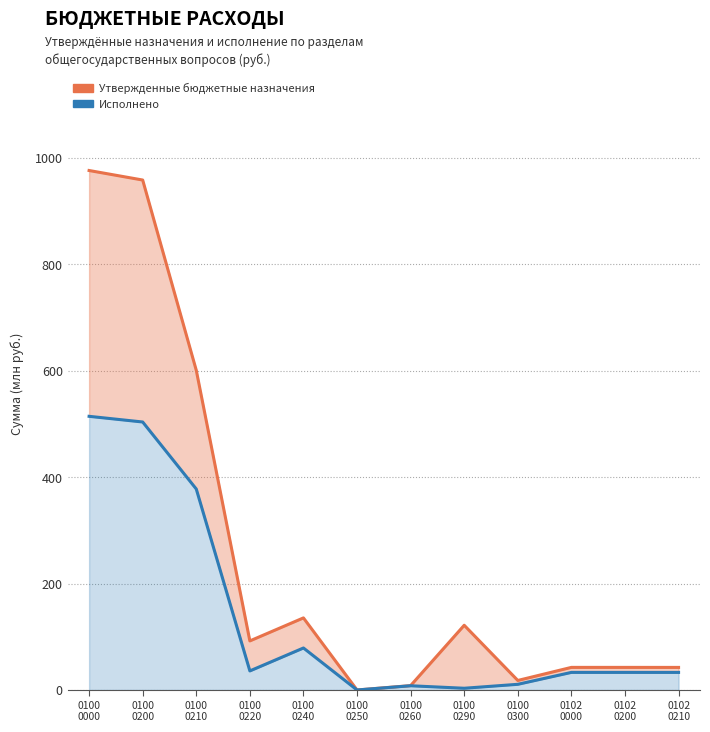

Reading left to right, list all the values displayed in this chart.

Утвержденные бюджетные назначения: 0100
0000=976.4	0100
0200=958.5	0100
0210=600.9	0100
0220=92.2	0100
0240=135.5	0100
0250=0.0	0100
0260=8.2	0100
0290=121.6	0100
0300=17.9	0102
0000=42.5	0102
0200=42.5	0102
0210=42.4
Исполнено: 0100
0000=514.4	0100
0200=503.7	0100
0210=377.7	0100
0220=35.8	0100
0240=78.9	0100
0250=0.0	0100
0260=7.9	0100
0290=3.3	0100
0300=10.7	0102
0000=33.1	0102
0200=33.1	0102
0210=33.0